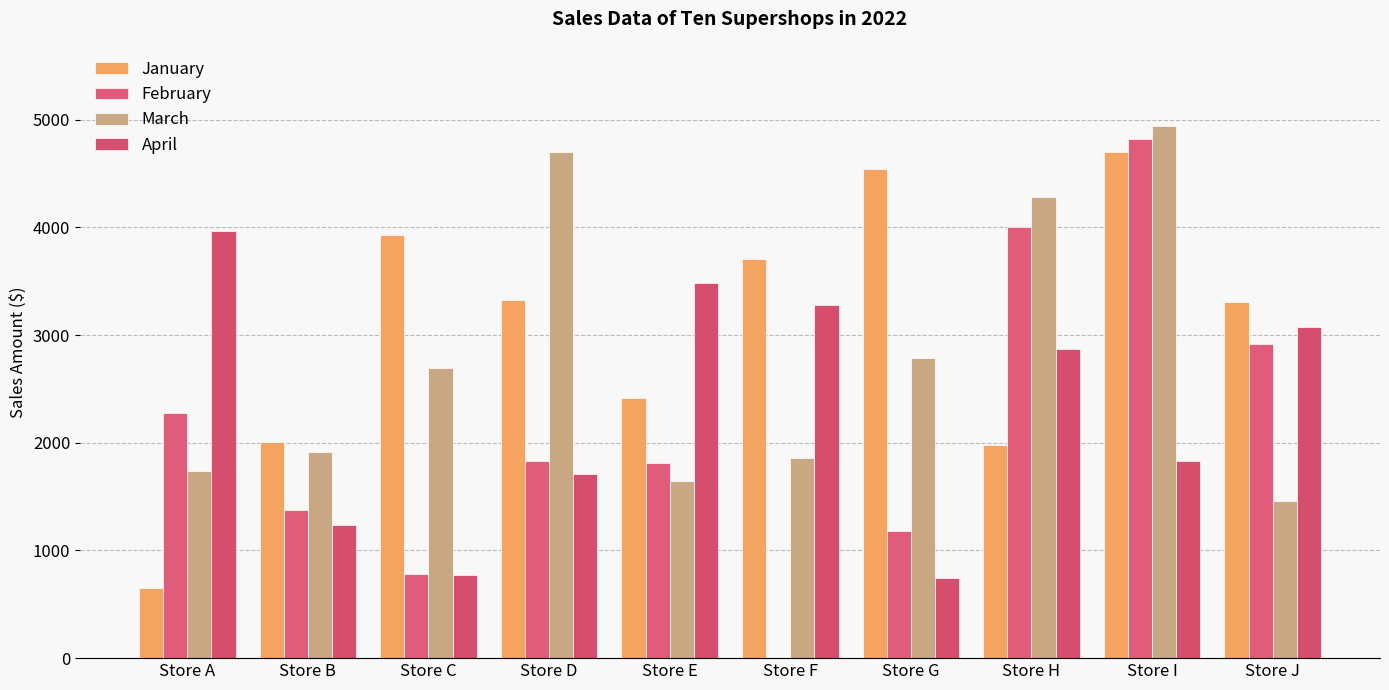

Are the bars grouped side by side (vs. stacked)?

Yes